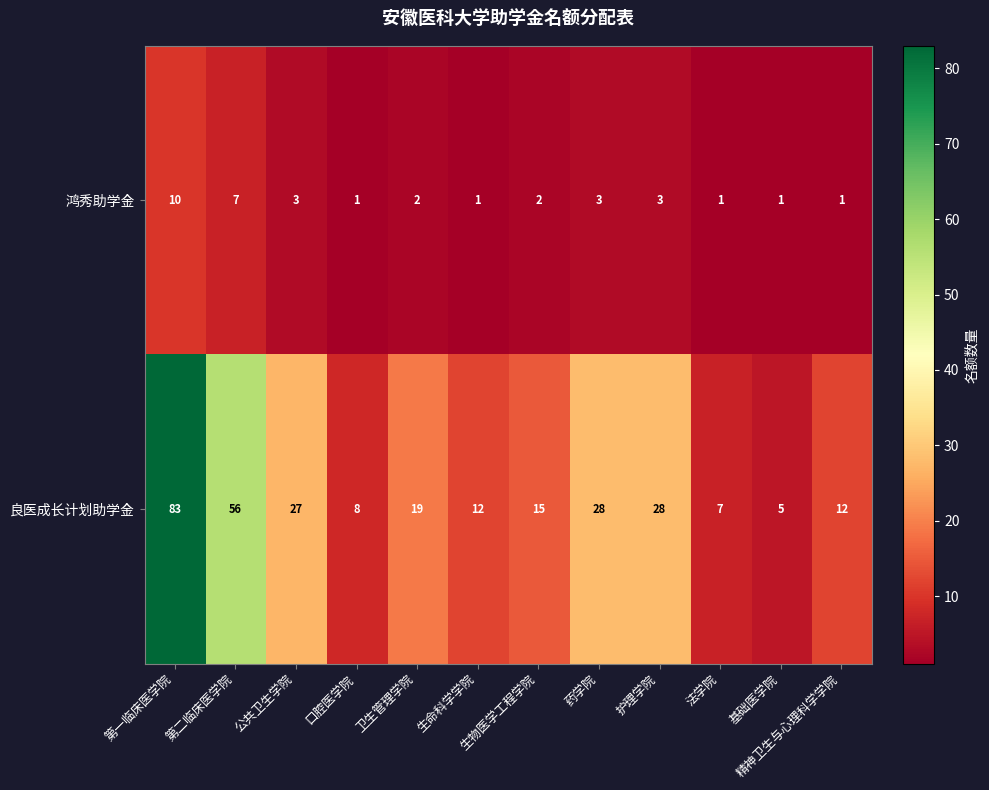

At which label does 鸿秀助学金 first exceed 2?

第一临床医学院